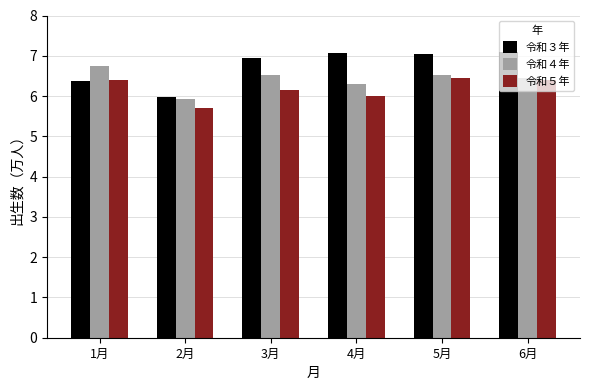

Which category has the highest value in the 令和４年 series?

1月